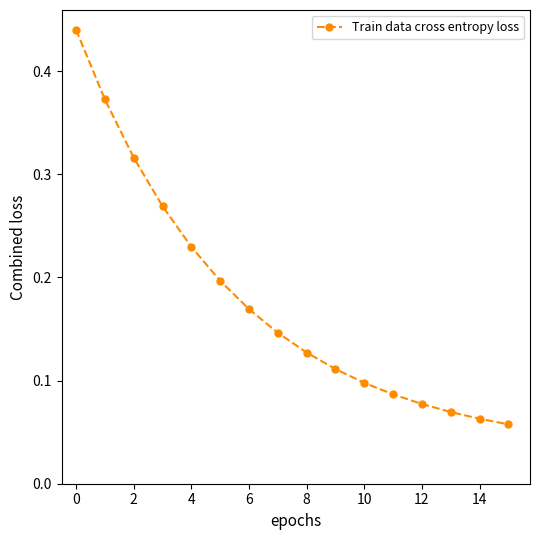

How many categories are shown in the chart?

16